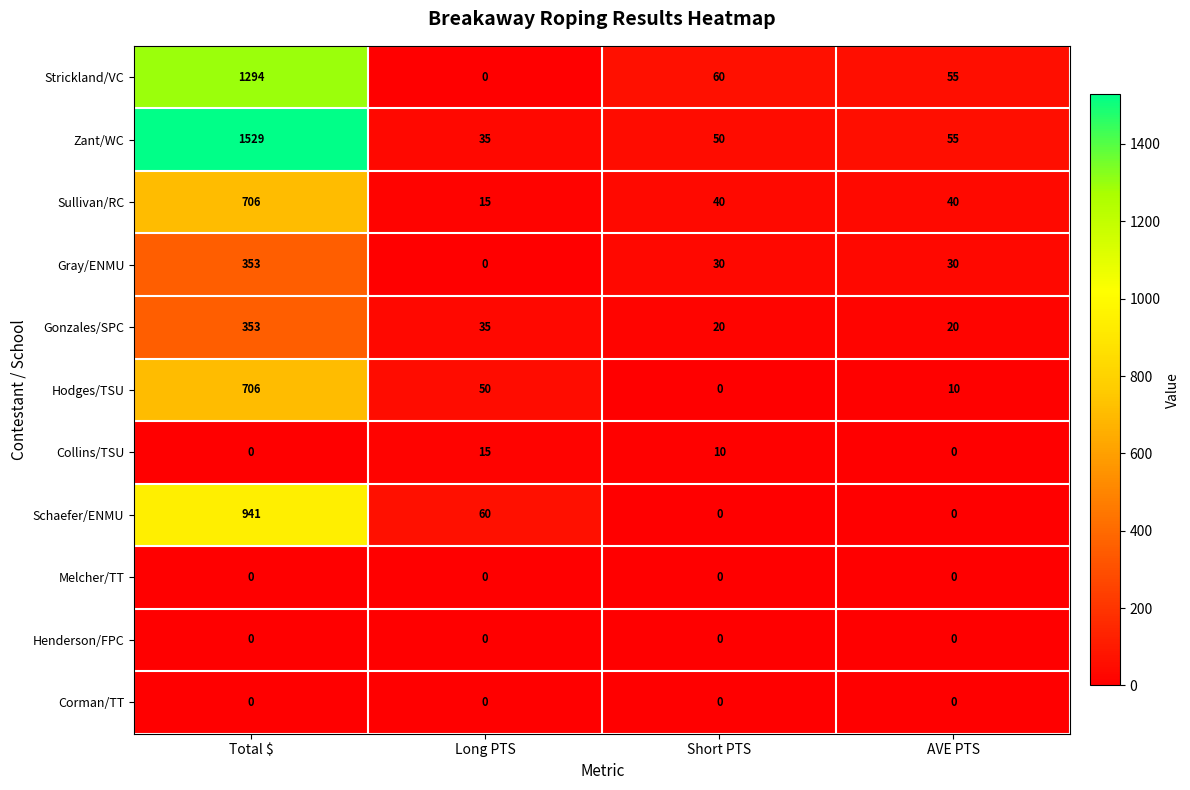

At which category is the sum across all series the highest?

Total $